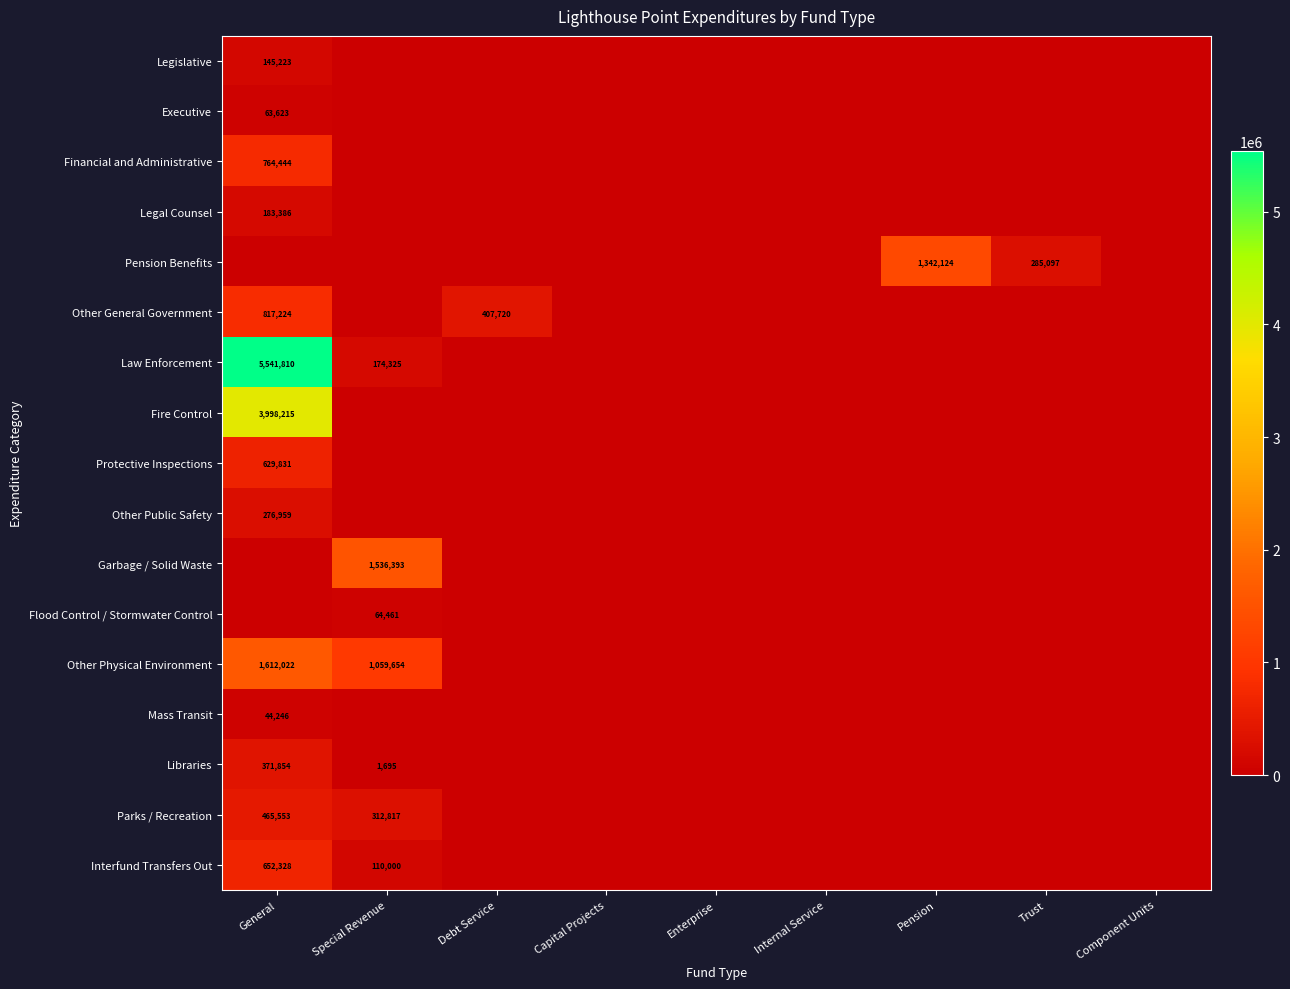

Where is Legislative nearest to the value 72611?

Special Revenue